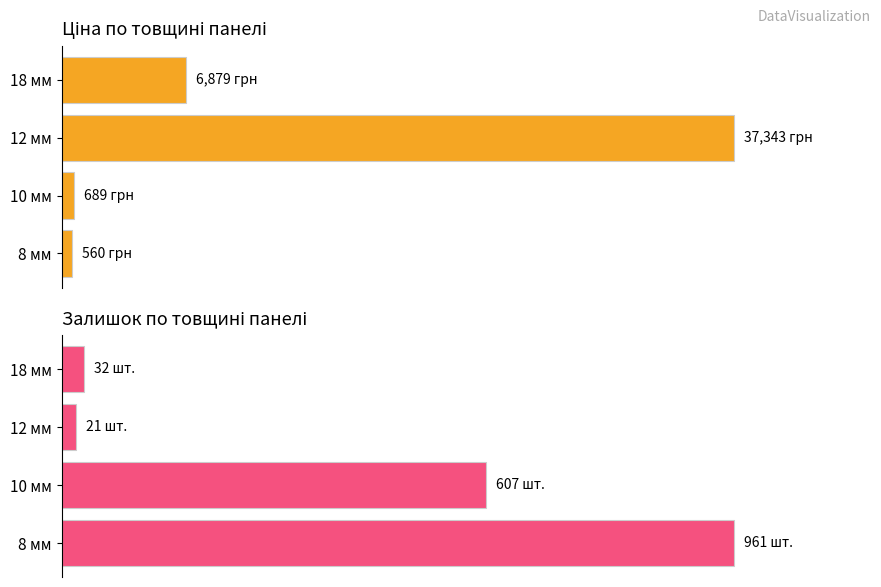

How many data points in Ціна (% від макс.) are above 18?

2